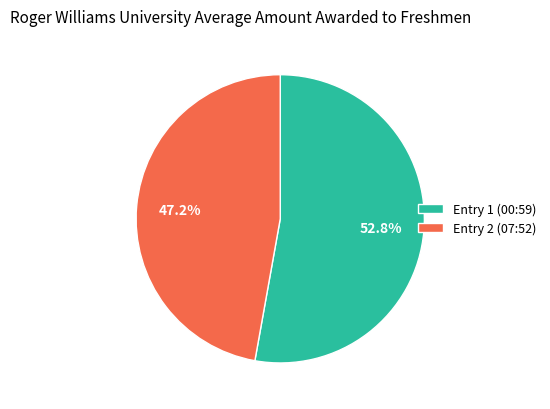

Is there any slice that represents more than half of the pie?

Yes